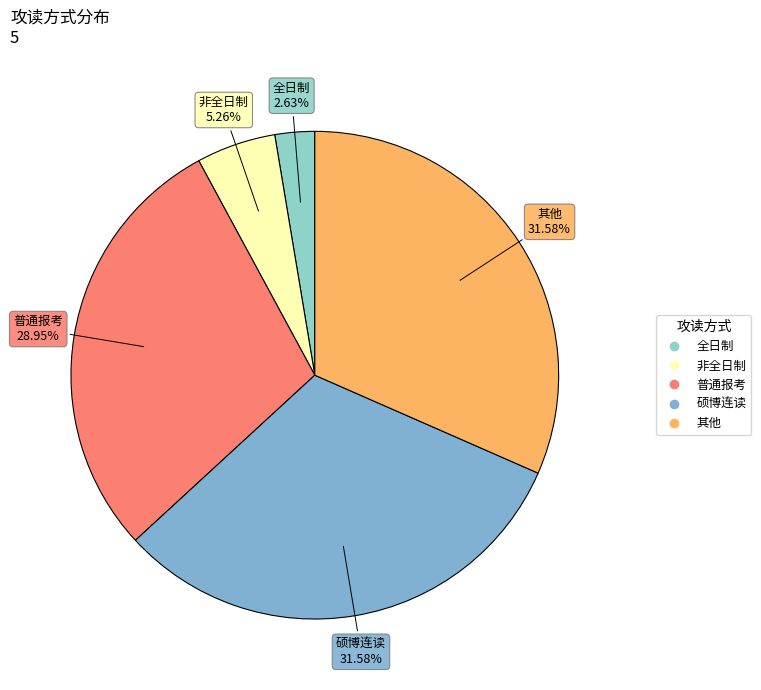

How many slices are in this pie chart?

5